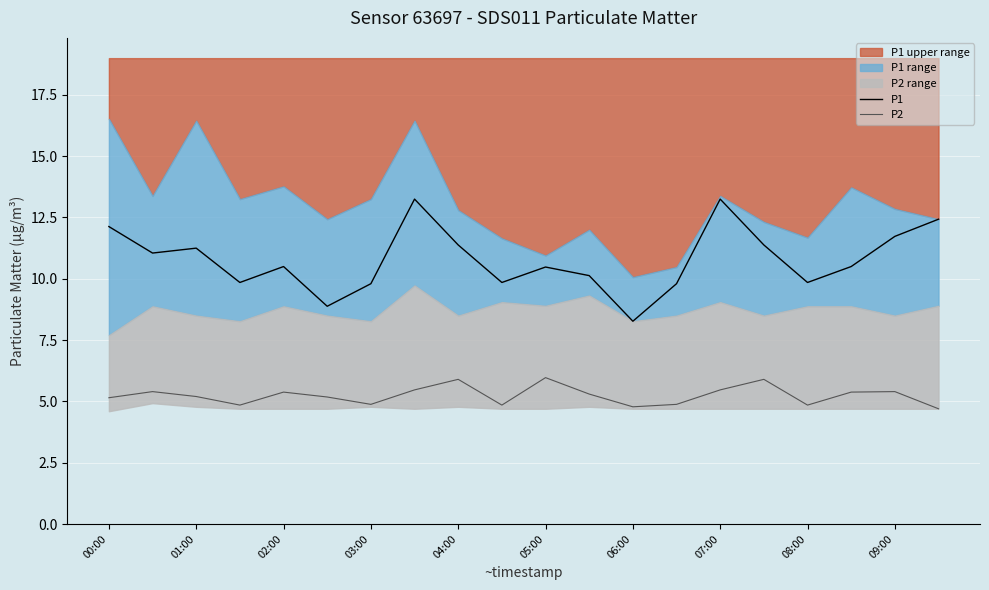

At which category does the chart reach its minimum across all series?

19